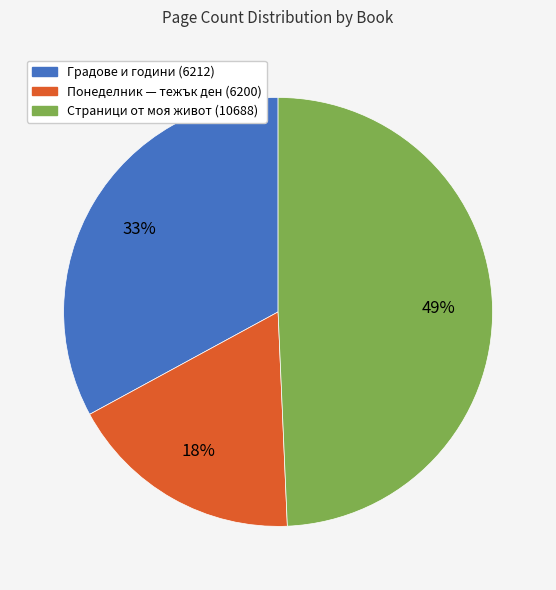

To the nearest percent, what is the difference between the Градове и години (6212) and Страници от моя живот (10688) slice percentages?

16%